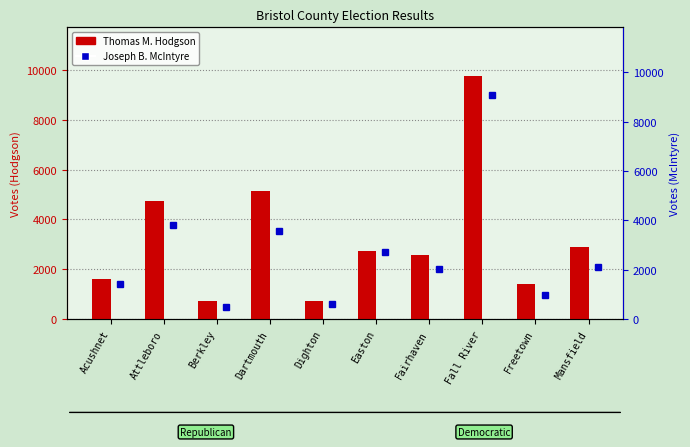

What is the difference between the maximum and minimum values in the Joseph B. McIntyre series?

8602